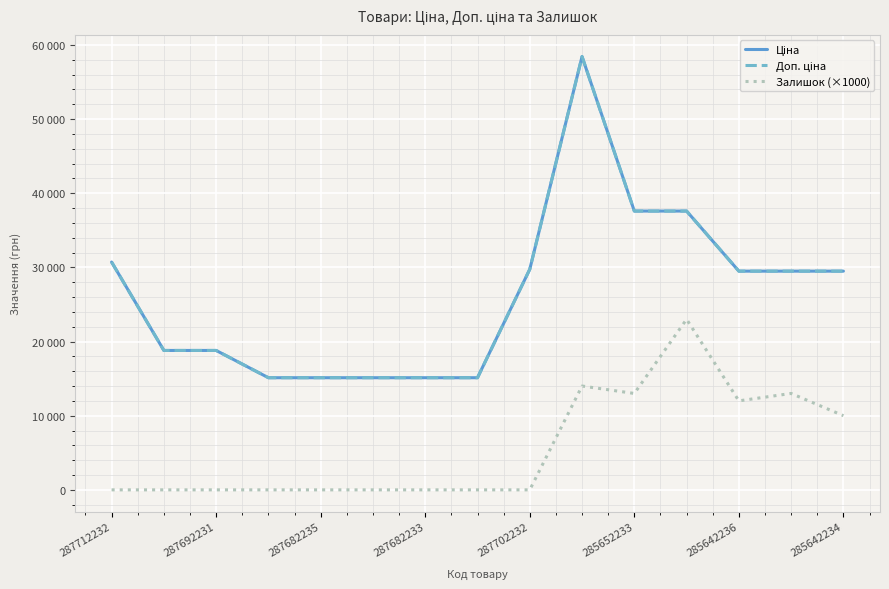

Which category has the lowest value in the Доп. ціна series?

287682233